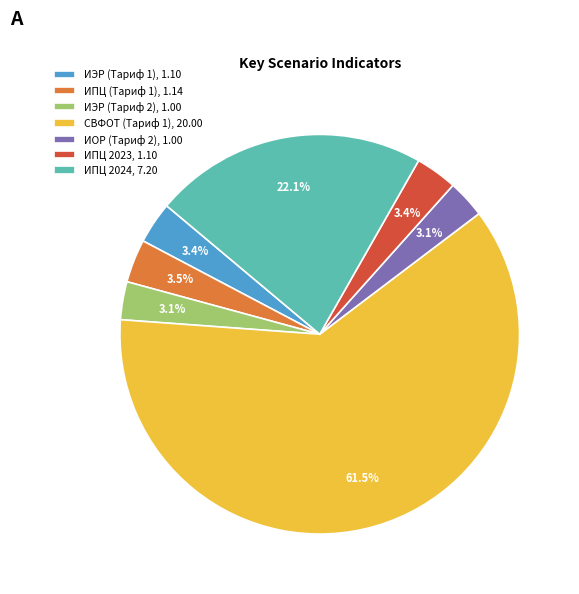

Is the sum of СВФОТ (Тариф 1), 20.00 and ИПЦ (Тариф 1), 1.14 greater than half?

Yes